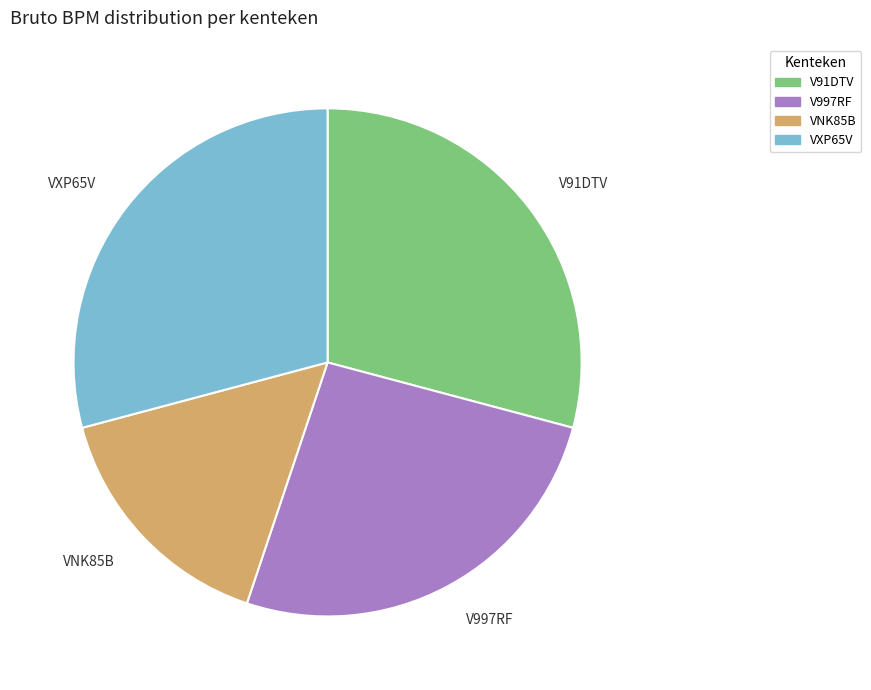

Is it true that V997RF is 19% of the pie?

False